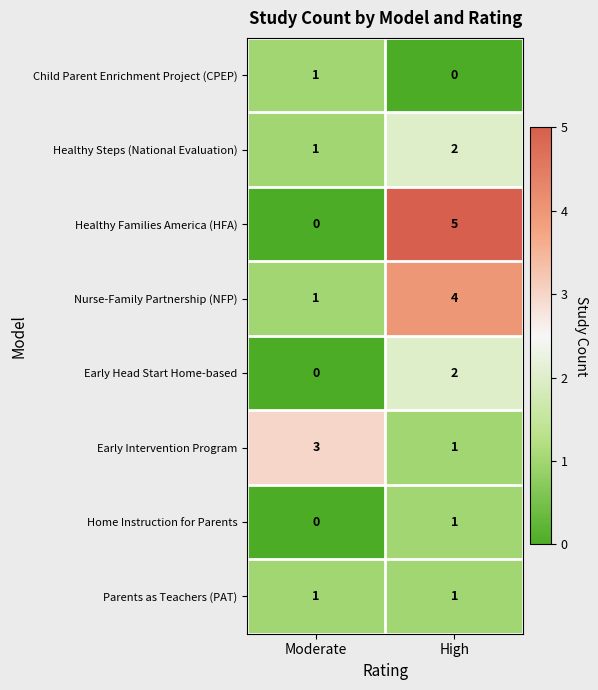

At which category is the sum across all series the highest?

High